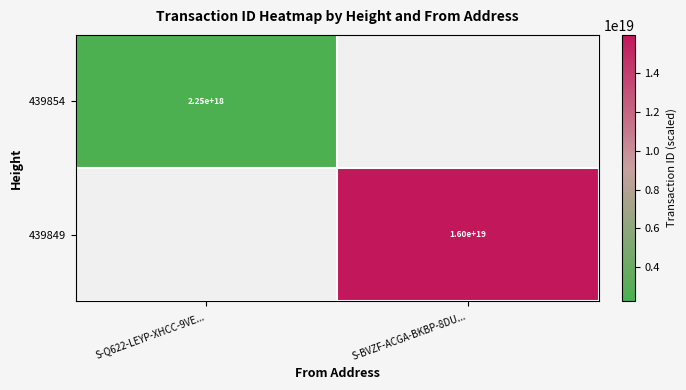

At how many categories does at least one series exceed 13699719424817192960?

1